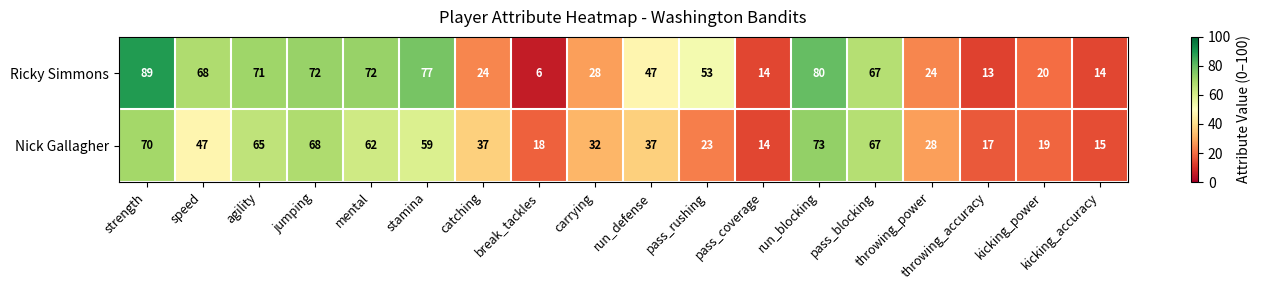

What is the spread (max minus min) of values at run_blocking?

7